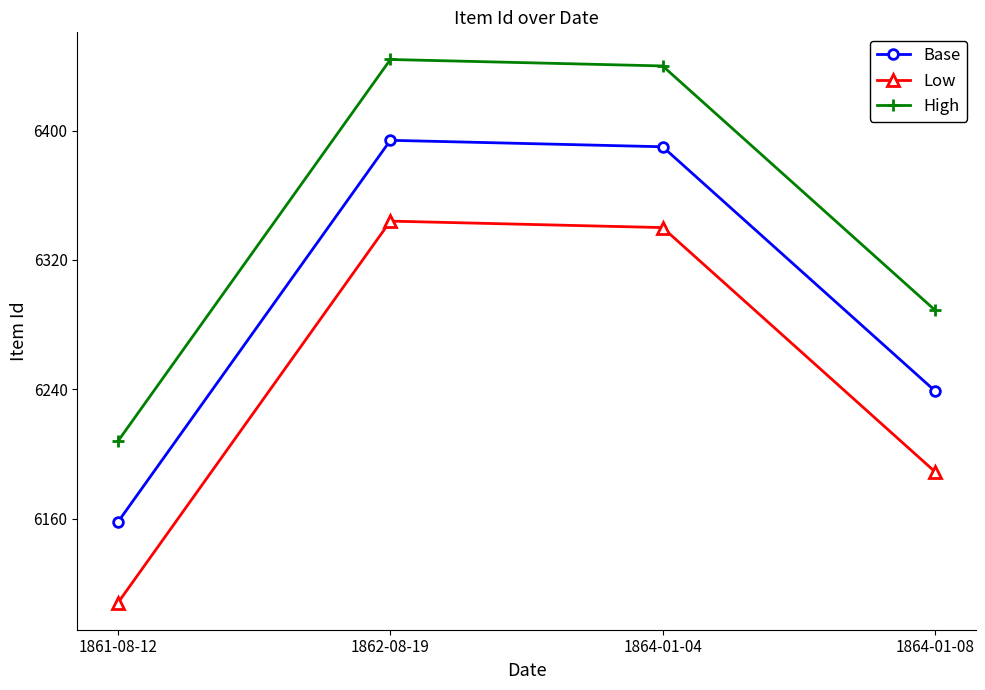

How many lines are shown in the chart?

3